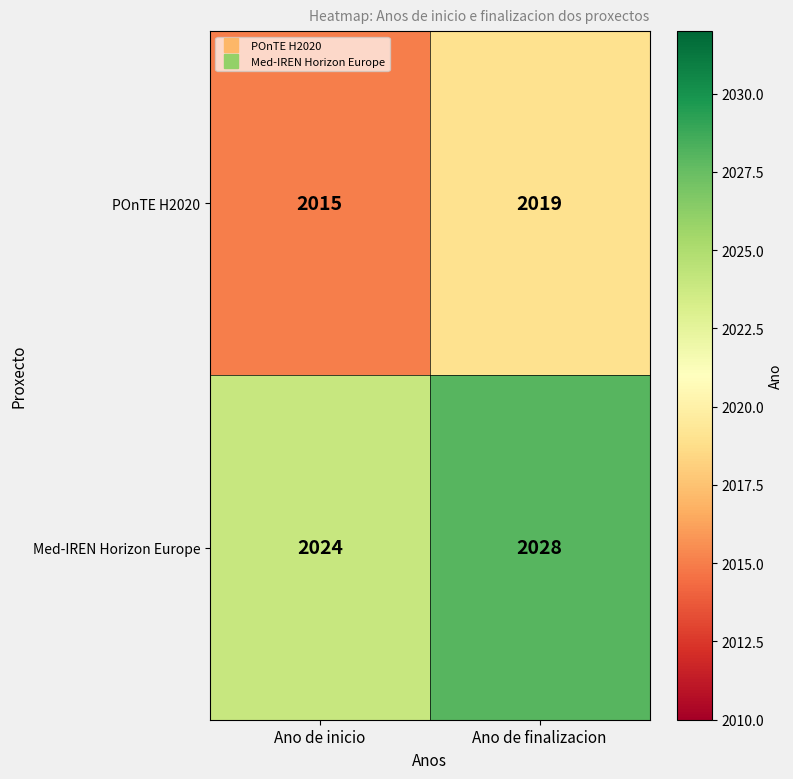

Which series has the largest total across all categories?

Med-IREN Horizon Europe